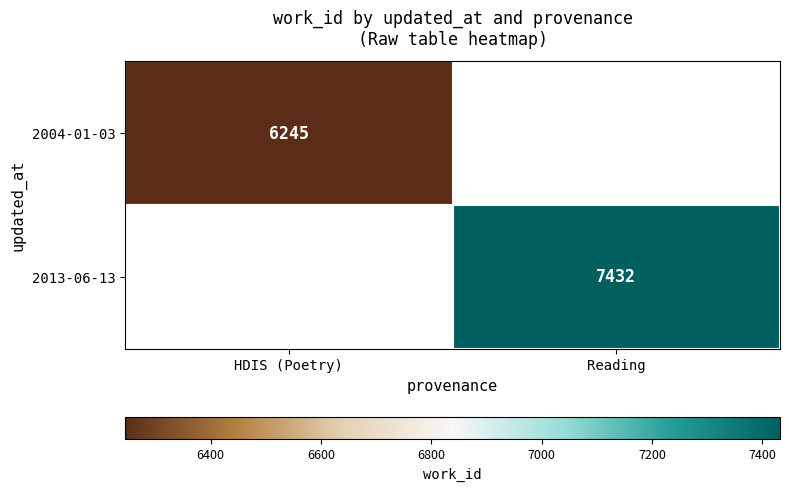

Is it true that 2013-06-13 equals 5100 at Reading?

False